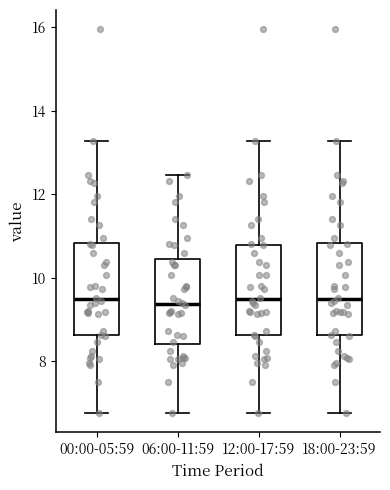

Reading left to right, transcribe this box plot: for each box, give where its median line is, the range the box spans, and where its two whiskers end, as read against the y-axis. The values are not printed on the chart, so give them approximately, as read against the axis.

00:00-05:59: median 9.4, box 8.6 to 10.8, whiskers 6.8 to 13.2
06:00-11:59: median 9.4, box 8.4 to 10.4, whiskers 6.8 to 12.4
12:00-17:59: median 9.4, box 8.6 to 10.8, whiskers 6.8 to 13.2
18:00-23:59: median 9.4, box 8.6 to 10.8, whiskers 6.8 to 13.2